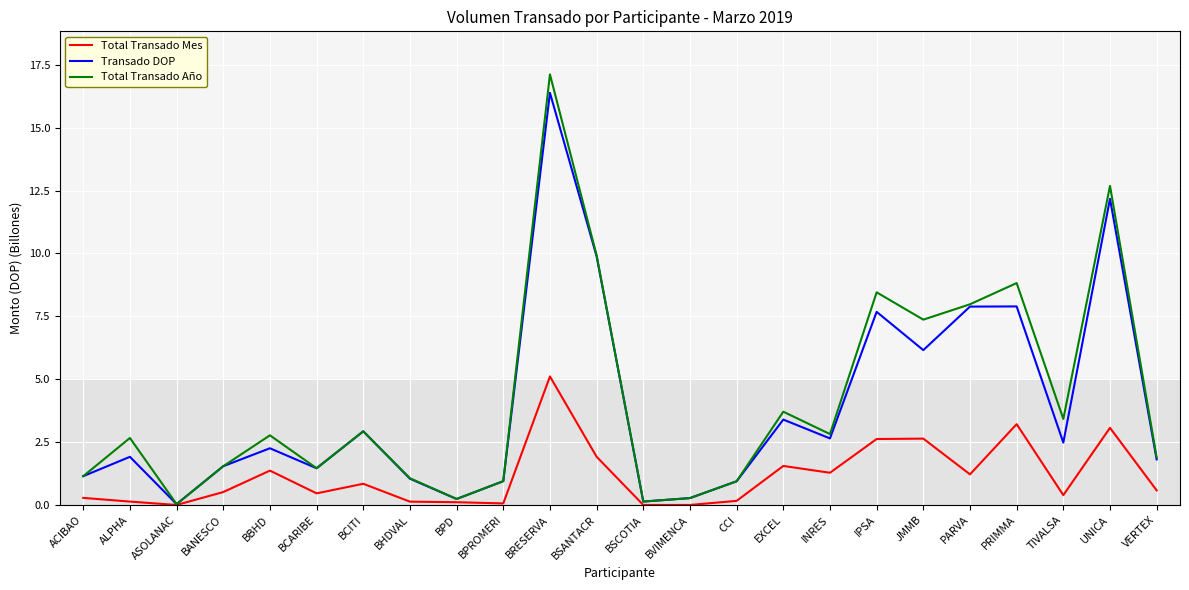

What is the approximate value of Total Transado Mes at BRESERVA?

5.1